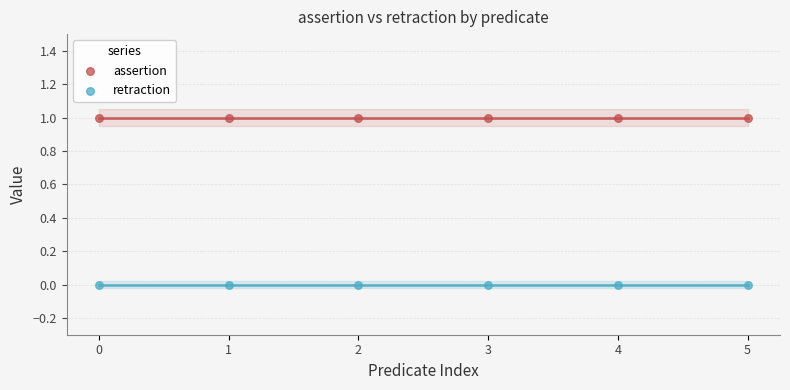

Which series contains the lowest Y value?

retraction